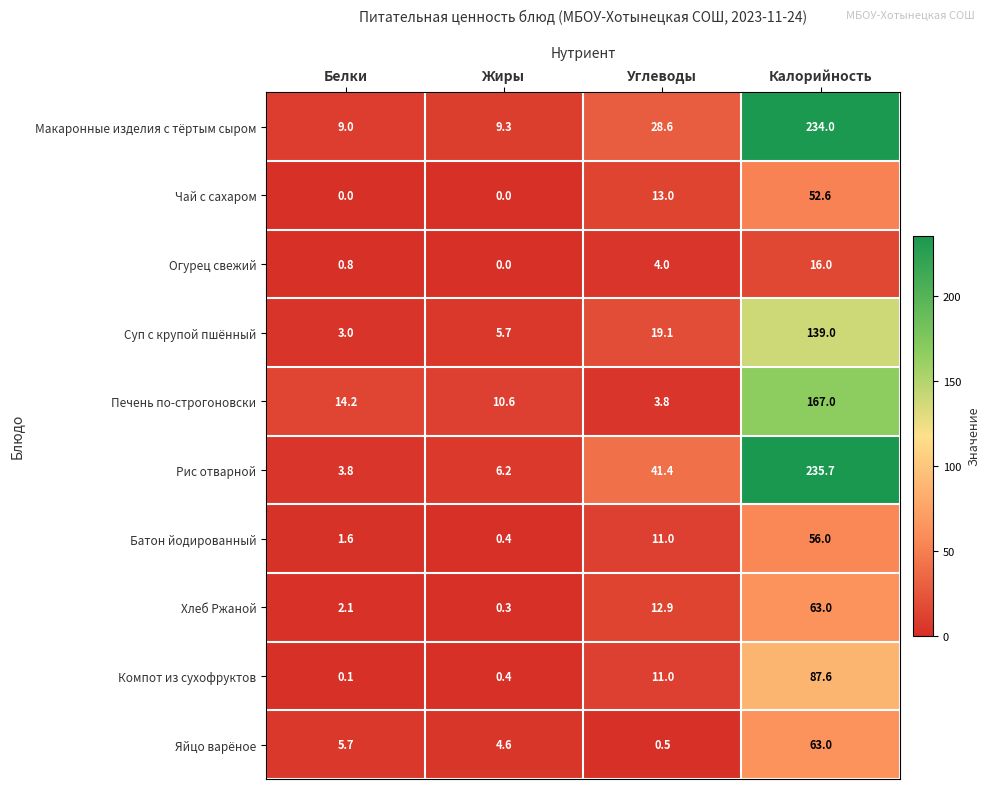

At how many categories does at least one series exceed 0?

4